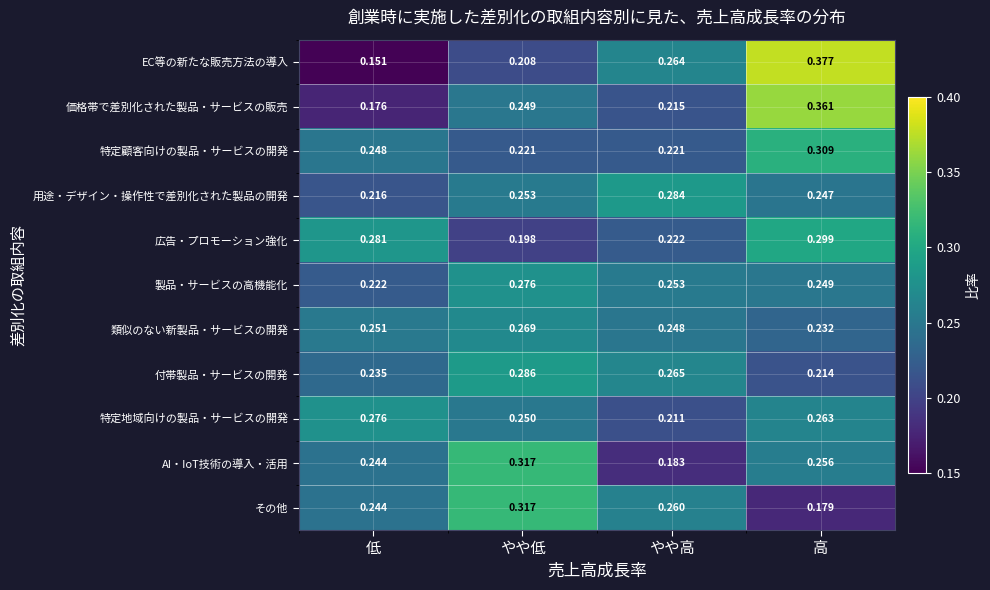

What is the difference between the highest and lowest values at 低?

0.1